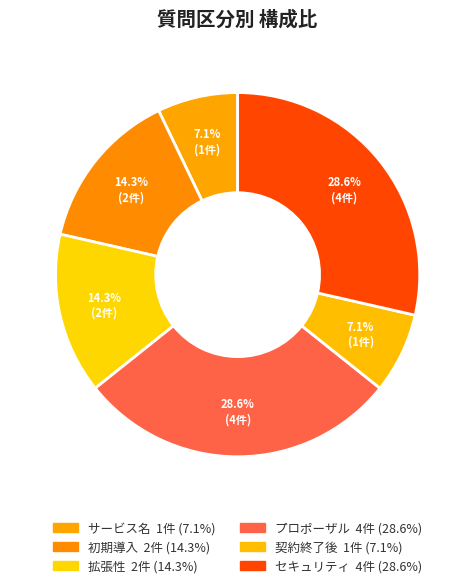

Is 契約終了後 the majority of the pie?

No